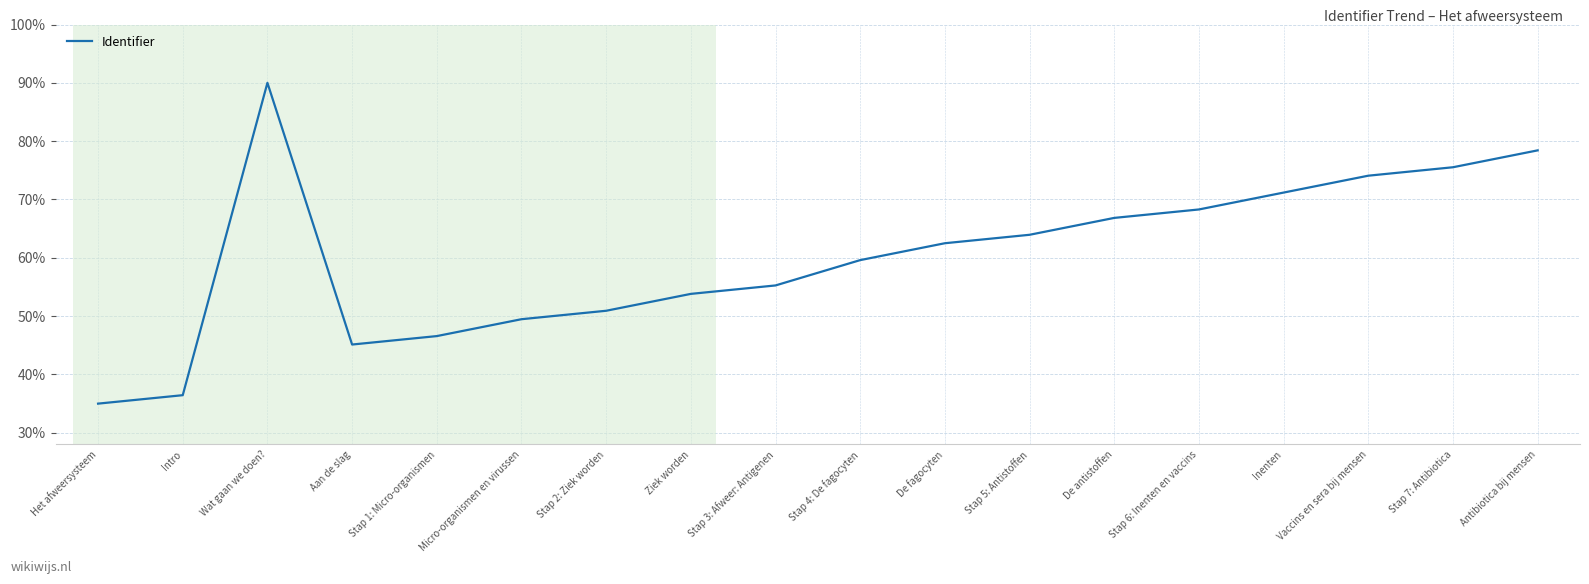

What is the difference between the second highest and second lowest values?

42.0